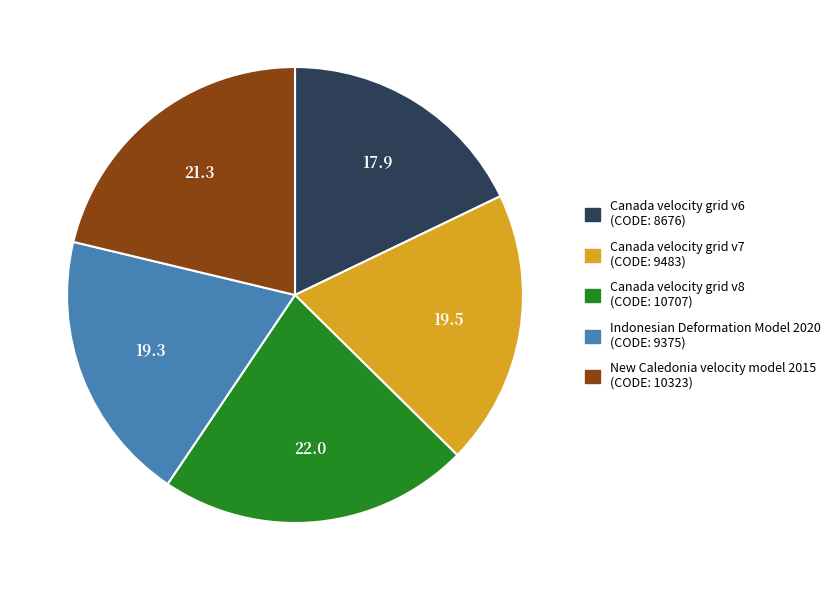

Do Canada velocity grid v6 and Indonesian Deformation Model 2020 together represent more than half of the pie?

No